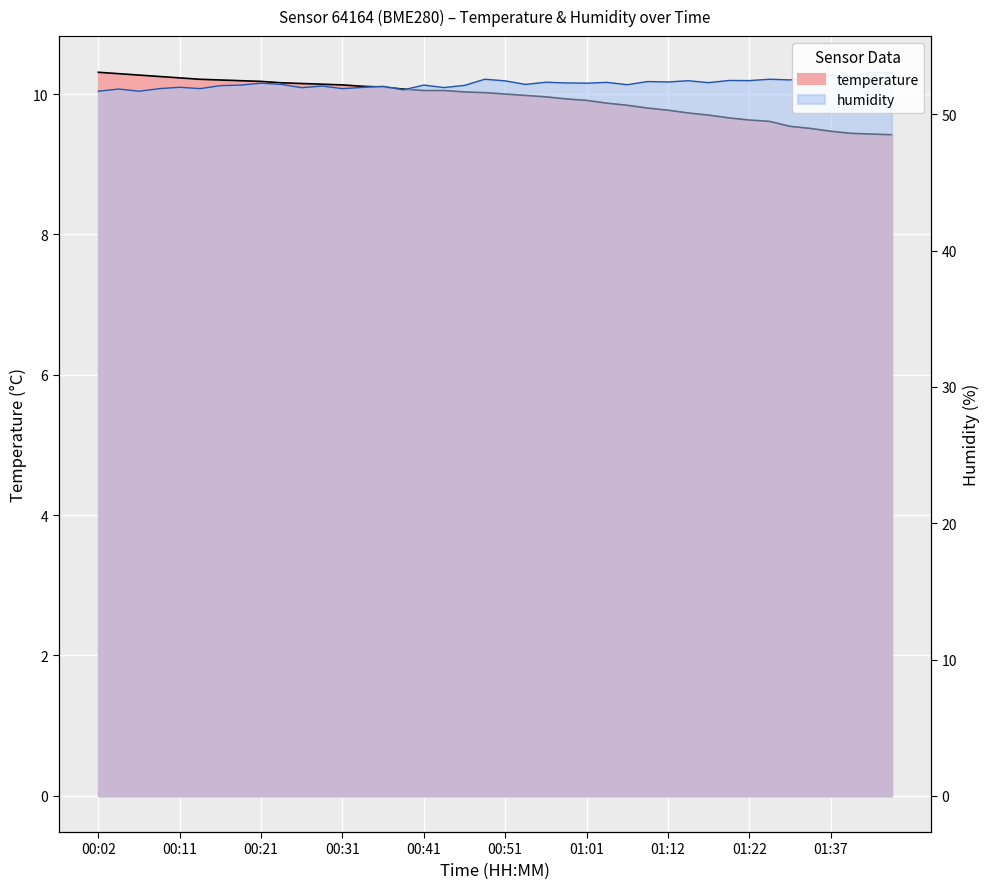

What is the difference between the maximum and minimum values in the humidity series?

1.4